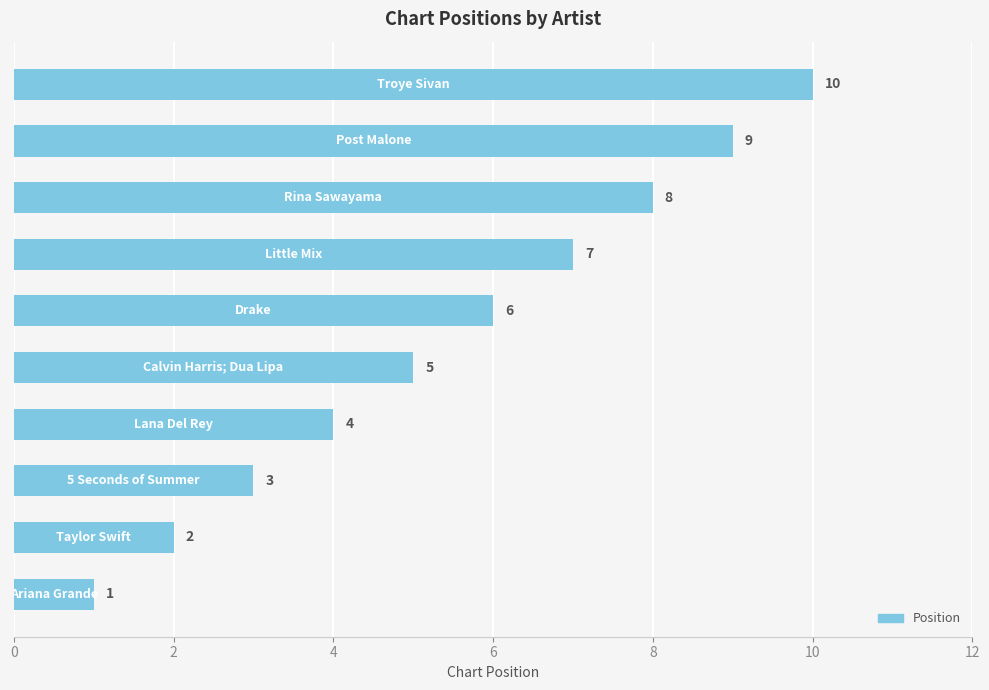

What is the maximum value shown in the chart?

10